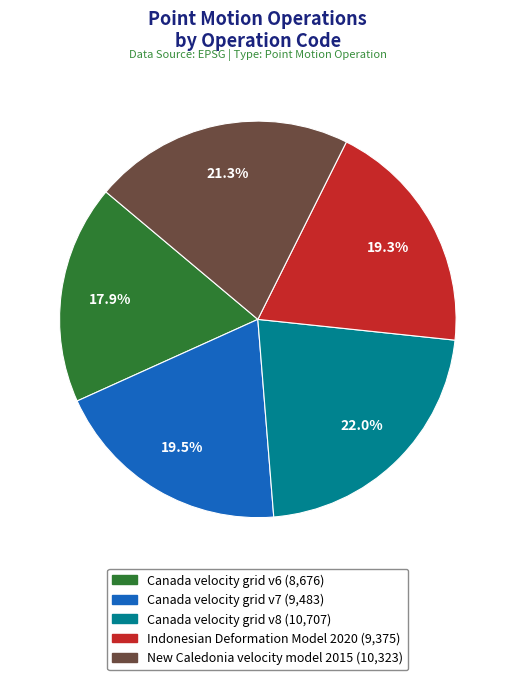

Does any single category account for the majority?

No